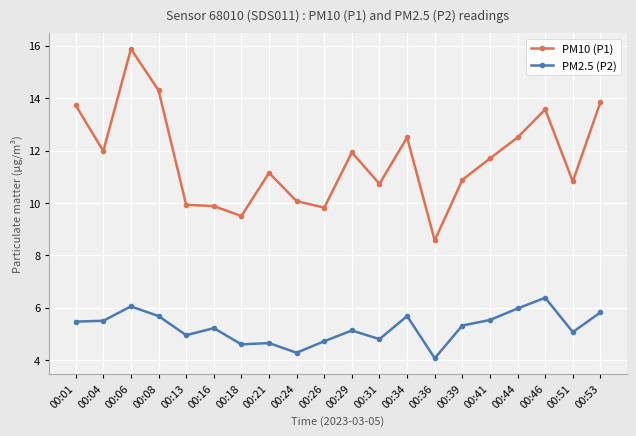

What is the value of the PM2.5 (P2) point at the 7th from the left?

4.6